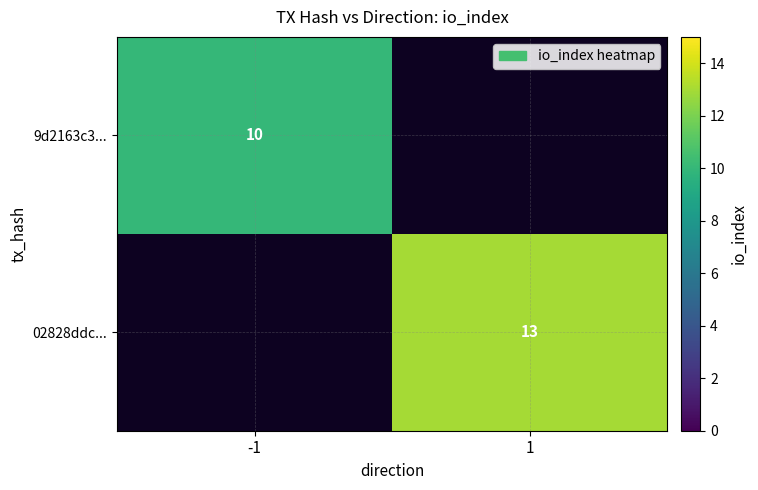

Is it true that 02828ddc... equals 13 at 1?

True